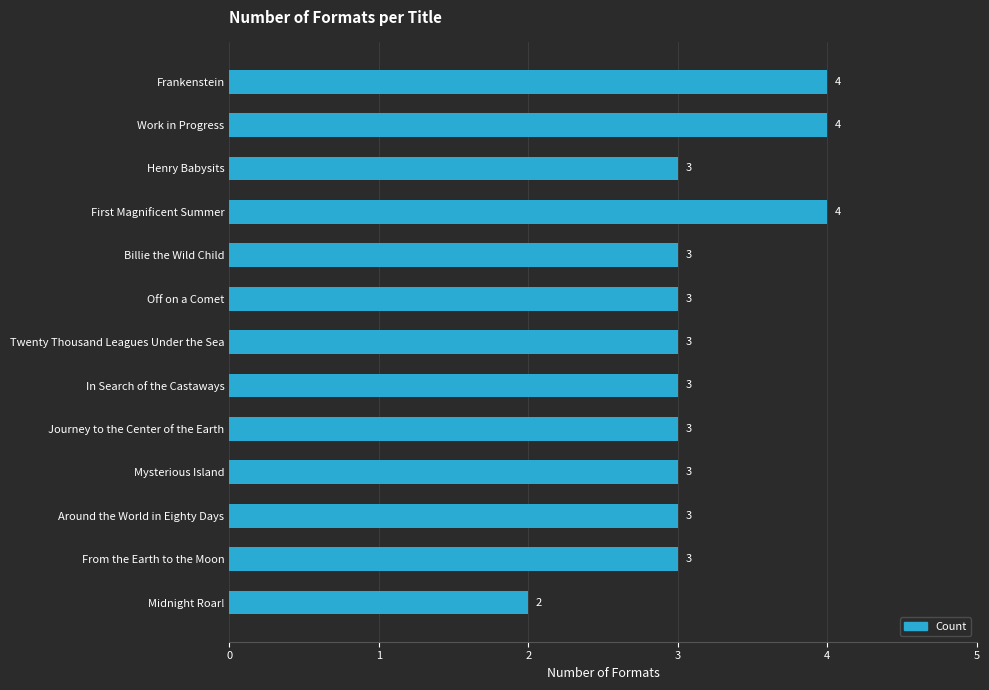

Reading bottom to top, what are all the values shown in this chart?

Midnight Roar!=2	From the Earth to the Moon=3	Around the World in Eighty Days=3	Mysterious Island=3	Journey to the Center of the Earth=3	In Search of the Castaways=3	Twenty Thousand Leagues Under the Sea=3	Off on a Comet=3	Billie the Wild Child=3	First Magnificent Summer=4	Henry Babysits=3	Work in Progress=4	Frankenstein=4